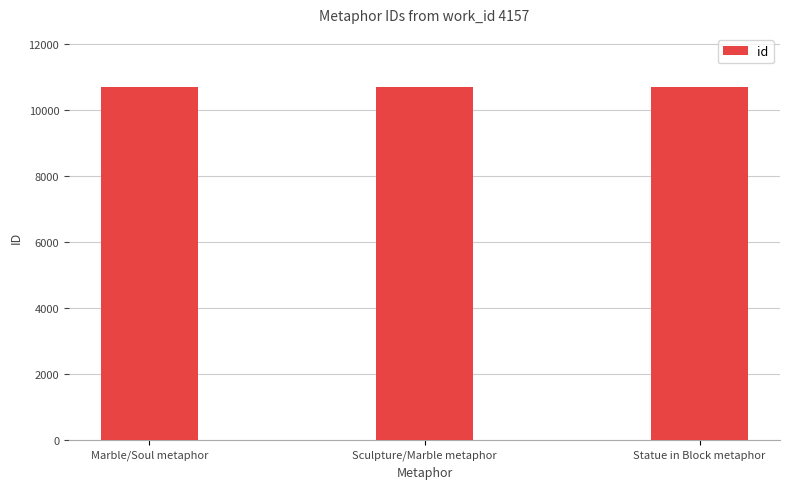

How many values are between 10703 and 10707?

3